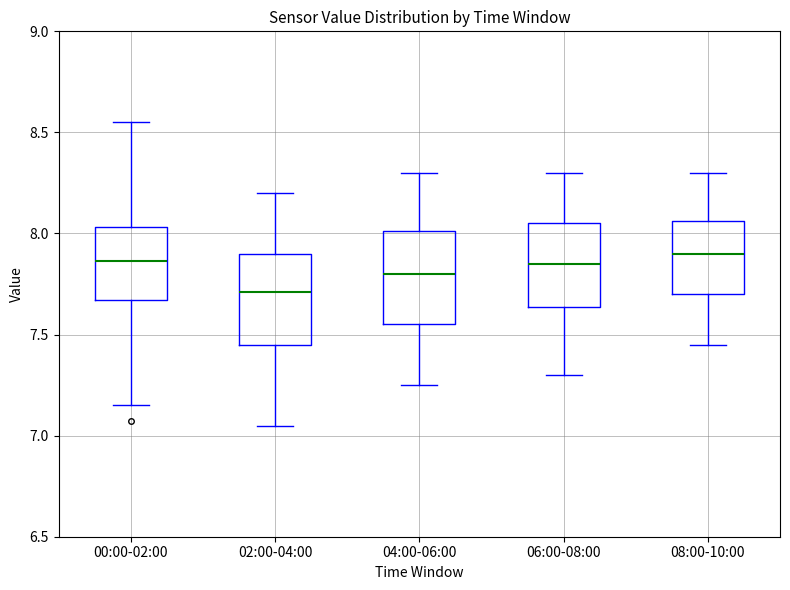

Where does the upper whisker of the box for 06:00-08:00 end on the y-axis? The values are not printed on the chart, so give them approximately, as read against the axis.

8.30